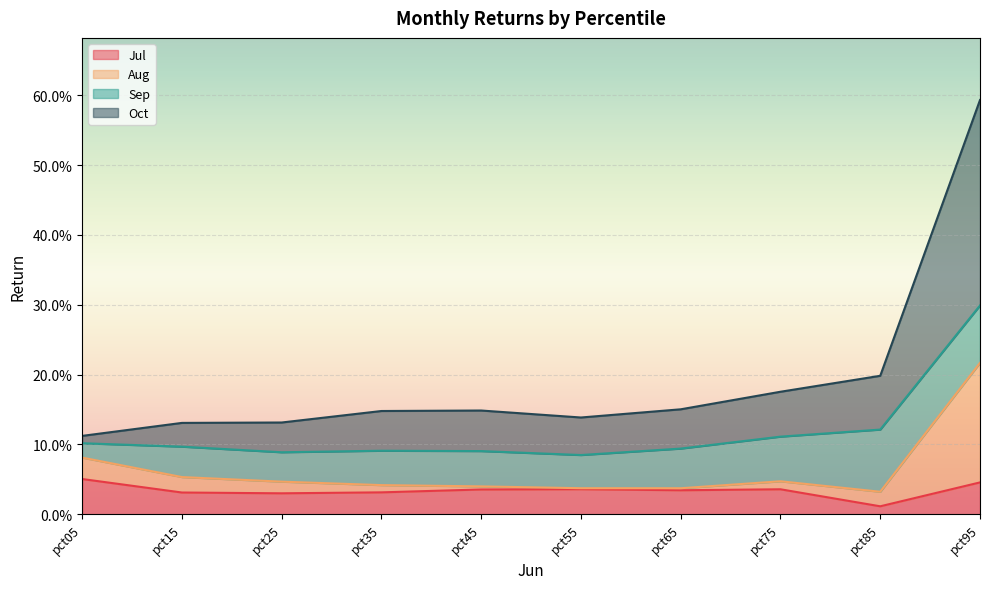

True or false: Jul and Oct intersect in this chart.

False